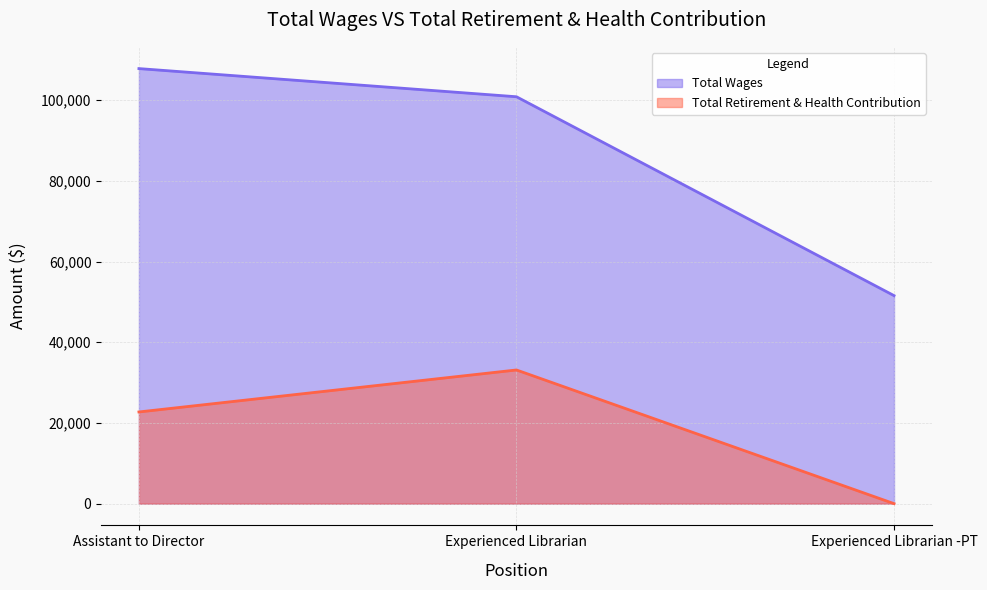

Which category has the highest value across all series?

Assistant to Director